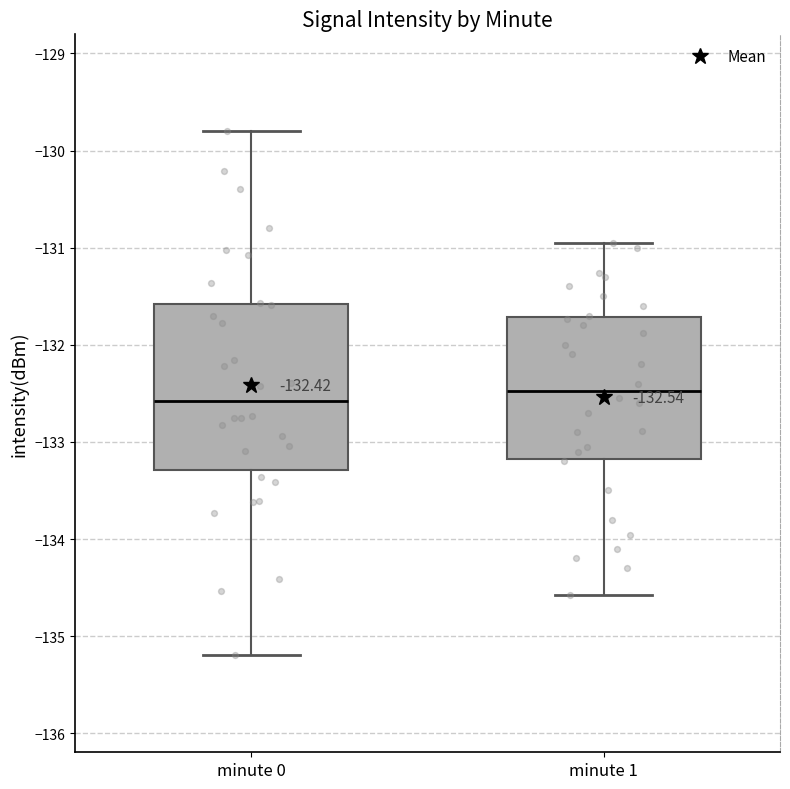

Which box has the highest median line?

minute 1